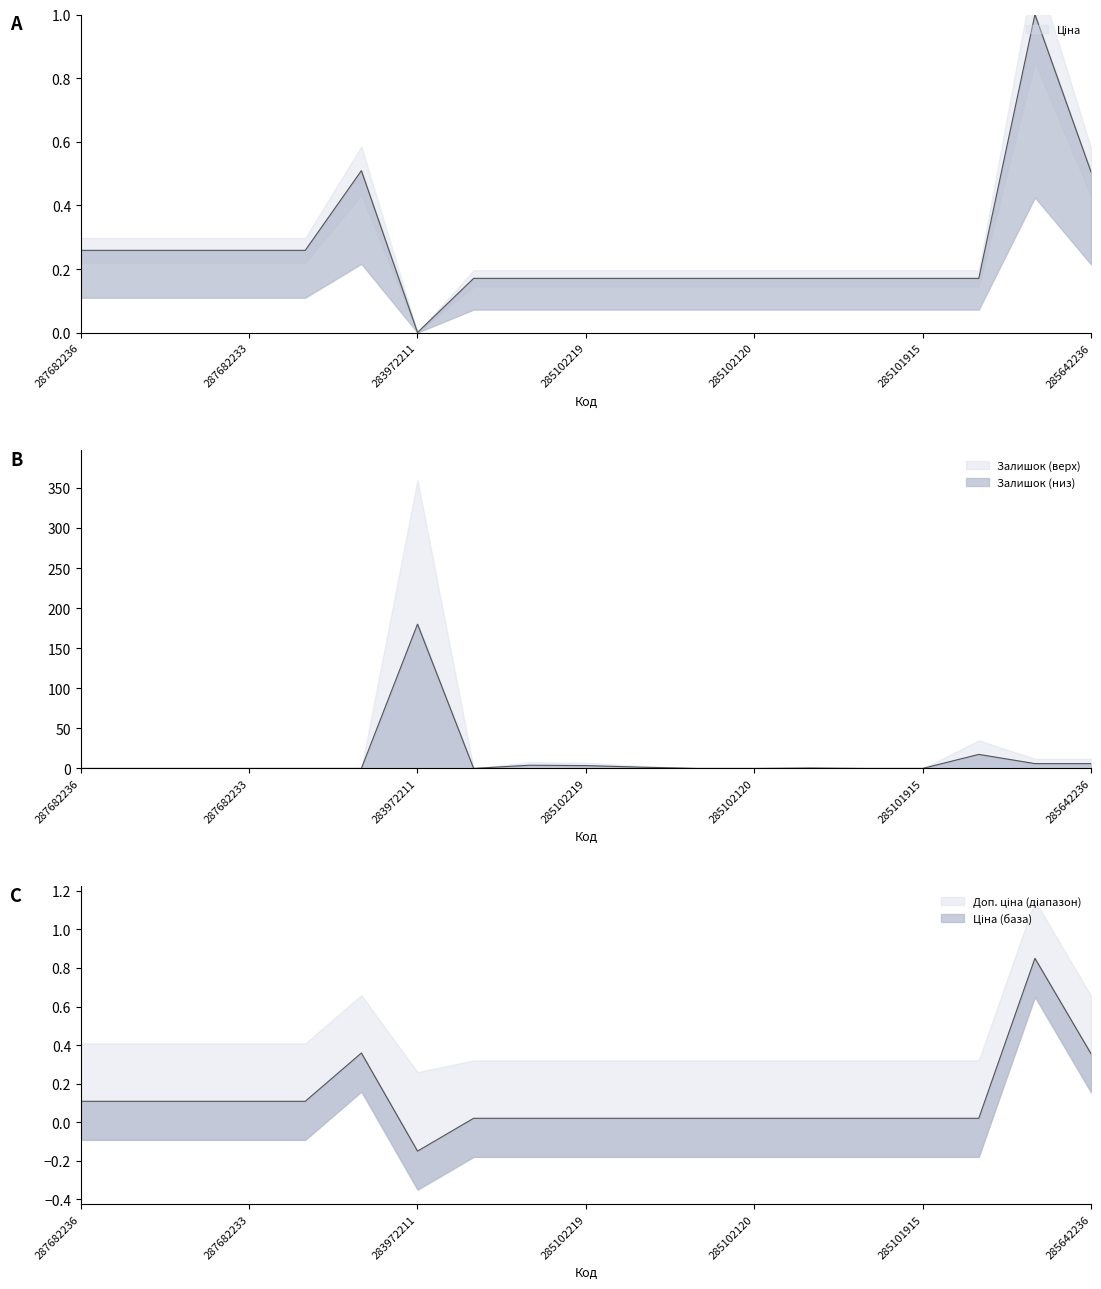

What is the value of the Ціна point at the 3rd from the left?

0.3